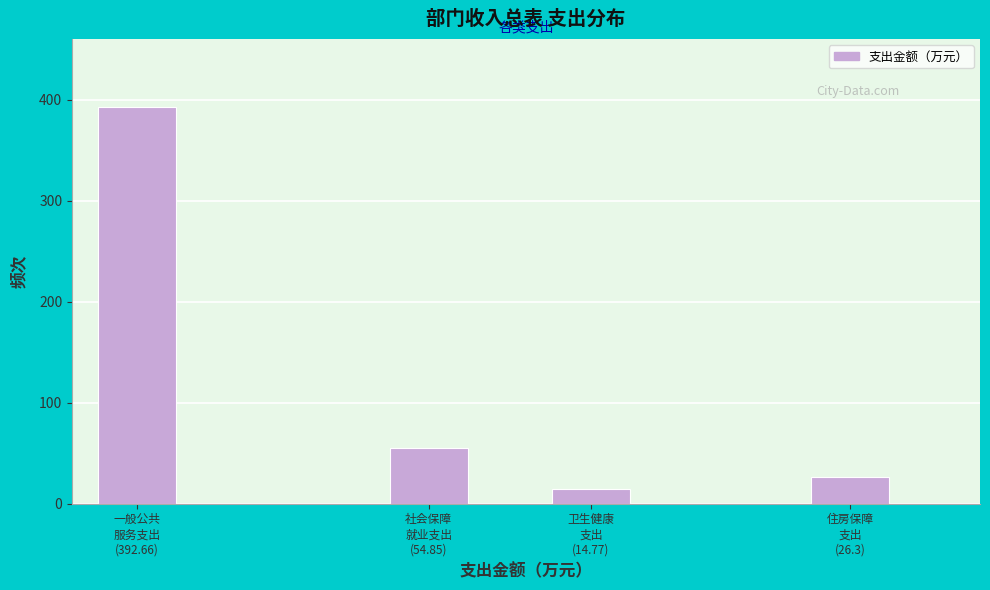

Reading left to right, extract all data points from this chart.

392.7	54.9	14.8	26.3